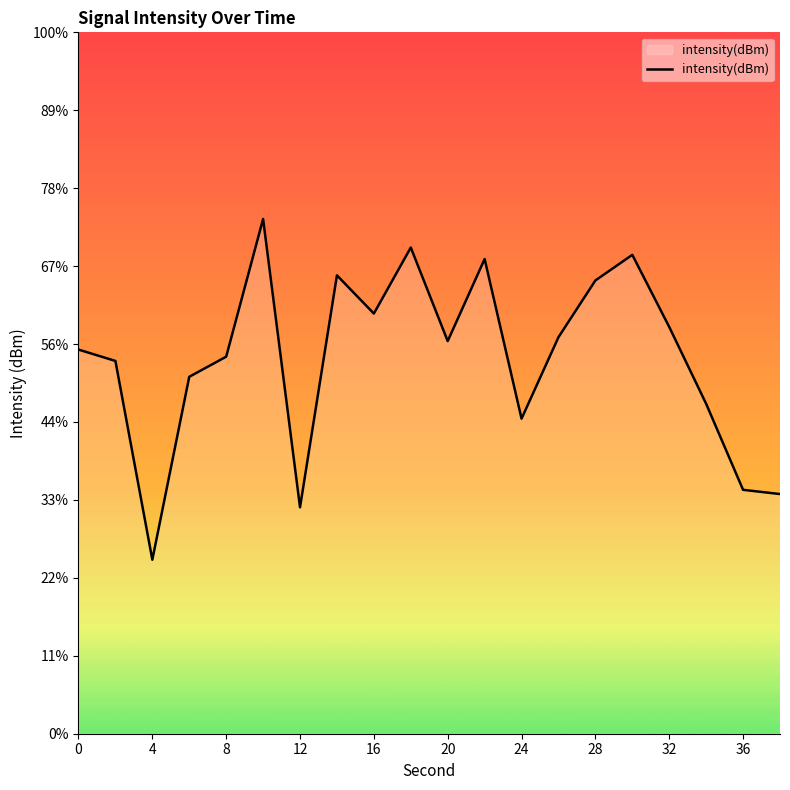

True or false: the data shows -89.6 at 16.

False